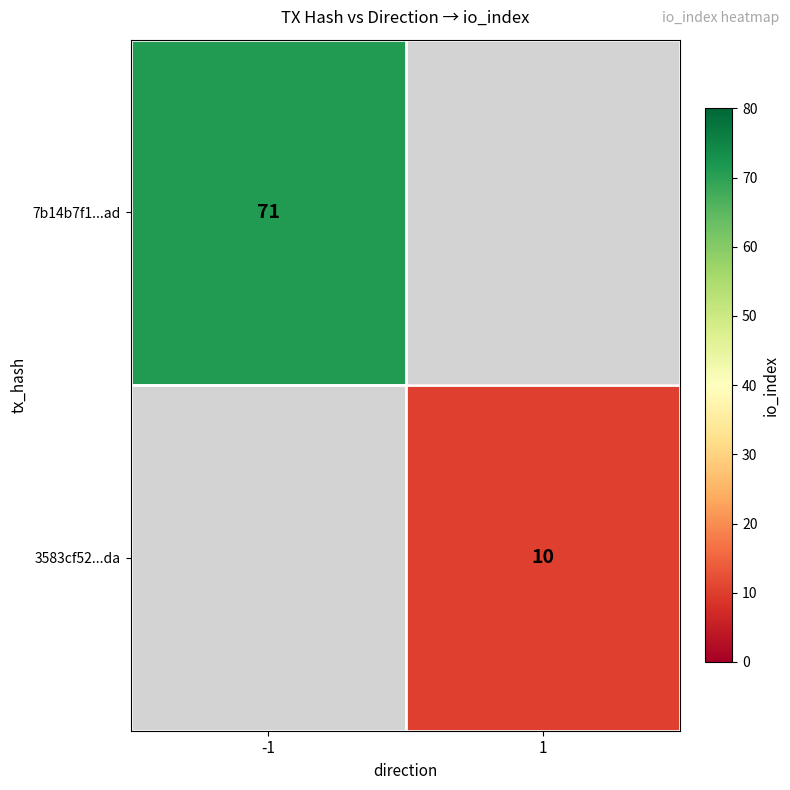

The value of 3583cf52...da at 1 is 10. True or false?

True